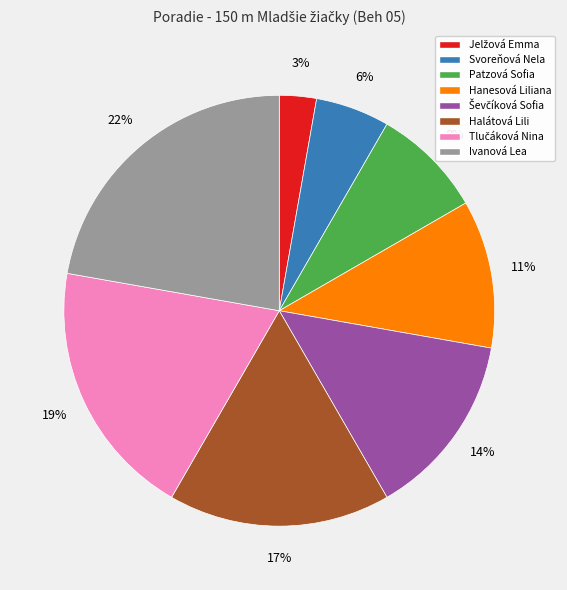

Between Ivanová Lea and Hanesová Liliana, which is larger?

Ivanová Lea